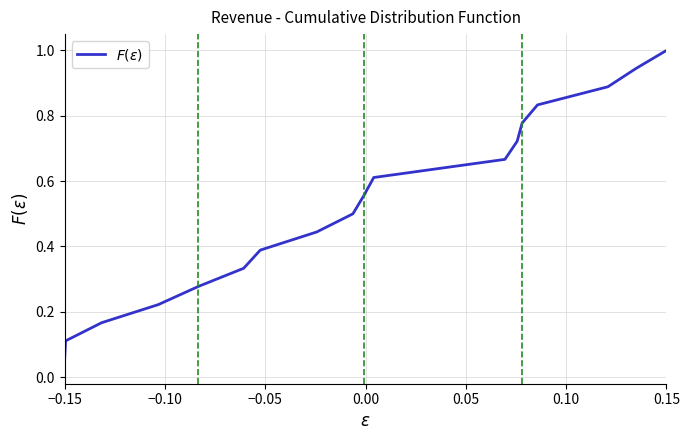

Does the chart have visible grid lines?

Yes